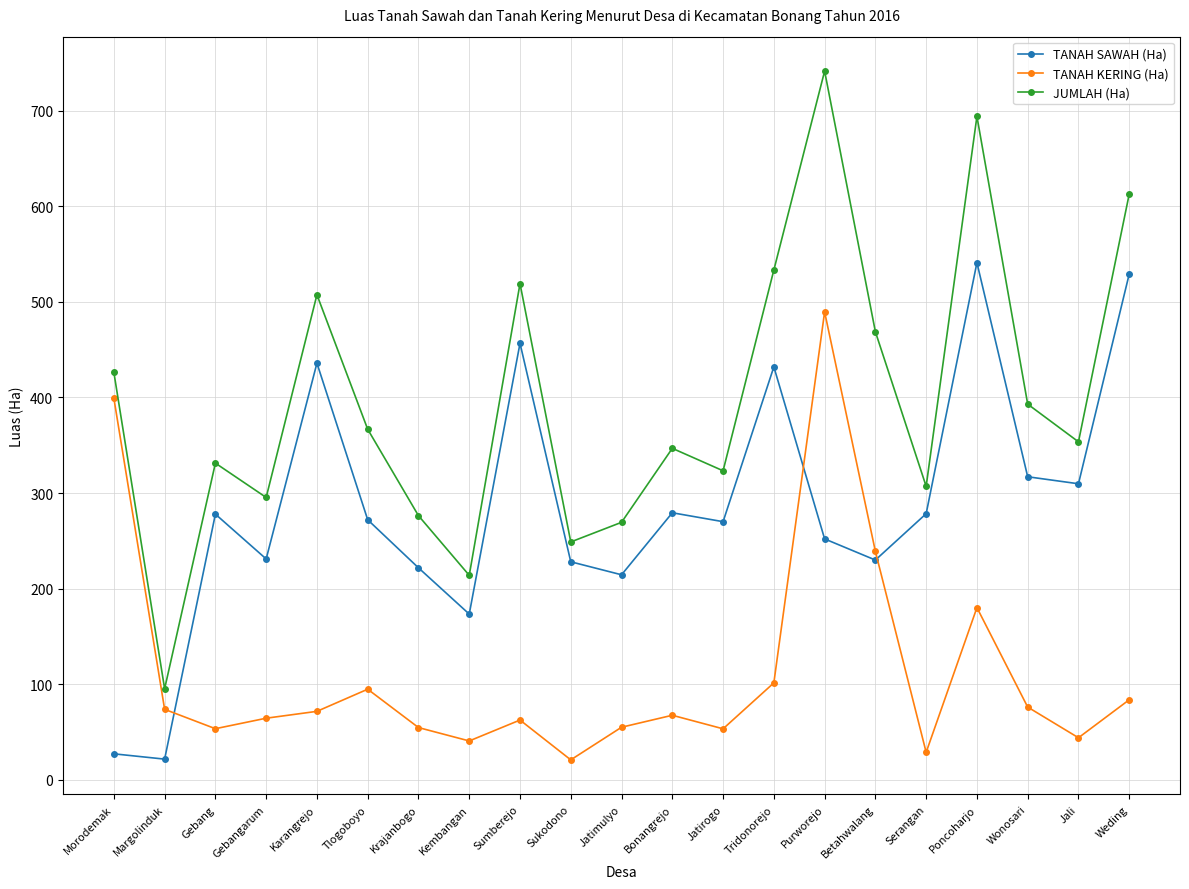

What is the smallest value displayed?

20.8